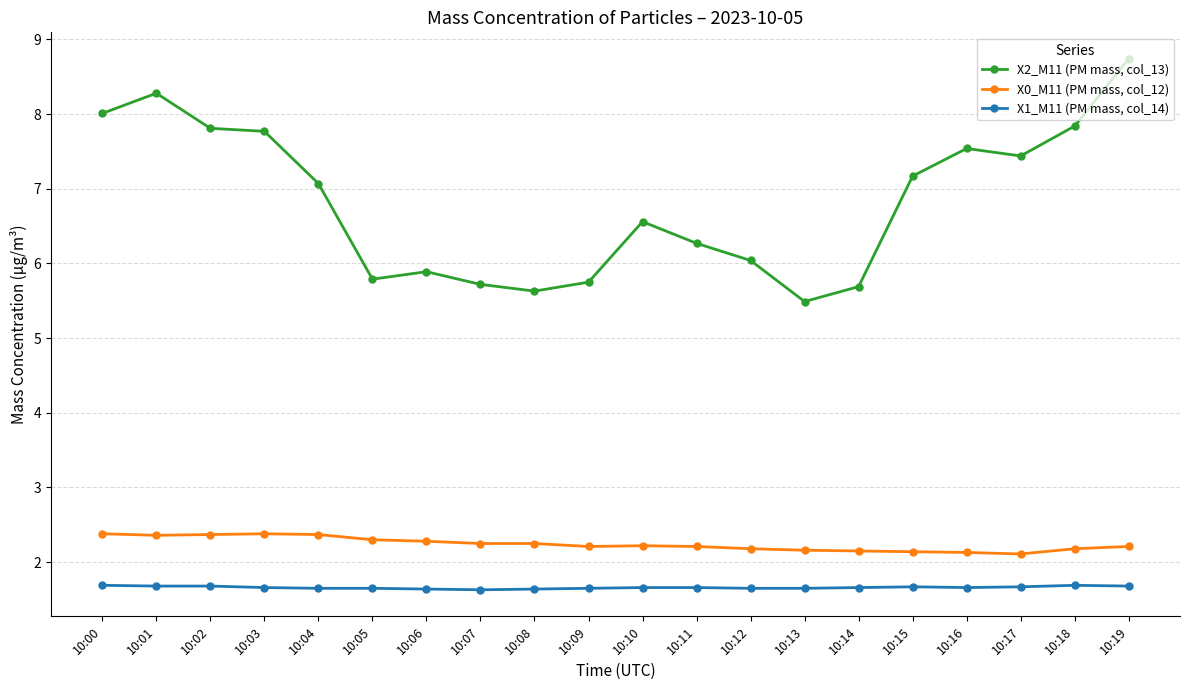

What is the approximate value of X0_M11 (PM mass, col_12) at 10:13?

2.2